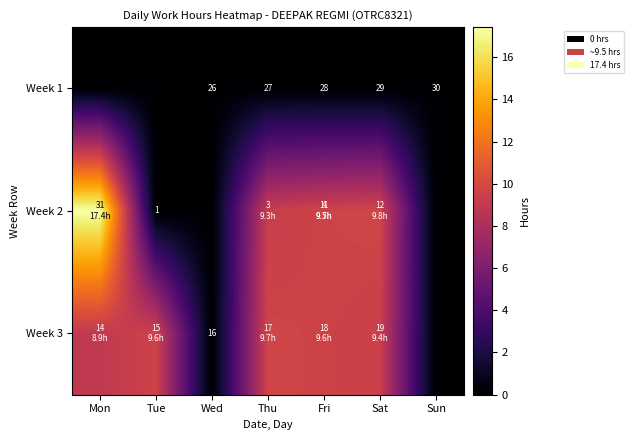

Which series has the widest spread of values?

Week 2